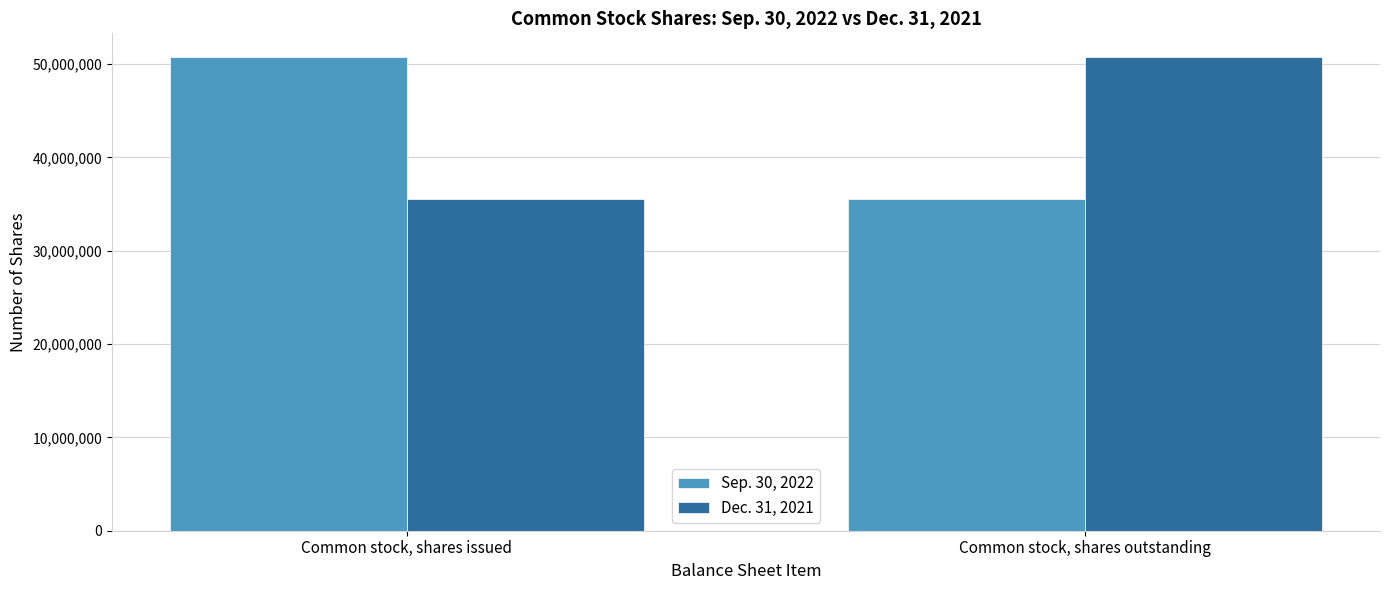

What value does the Sep. 30, 2022 series have at Common stock, shares issued, to the nearest 50?

50744650